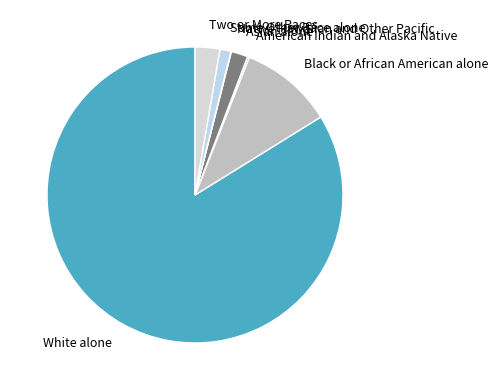

The Some Other Race alone slice represents 1% of the pie. True or false?

True